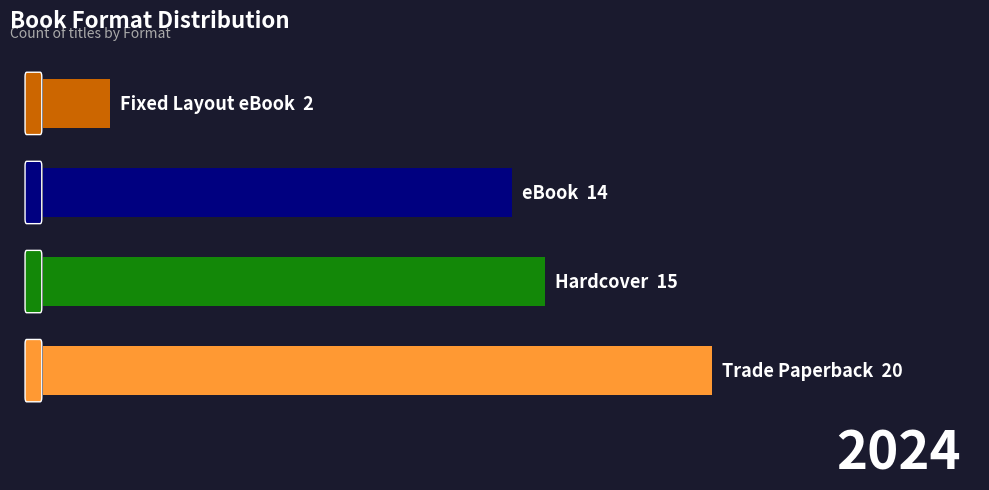

Are the bars horizontal?

Yes